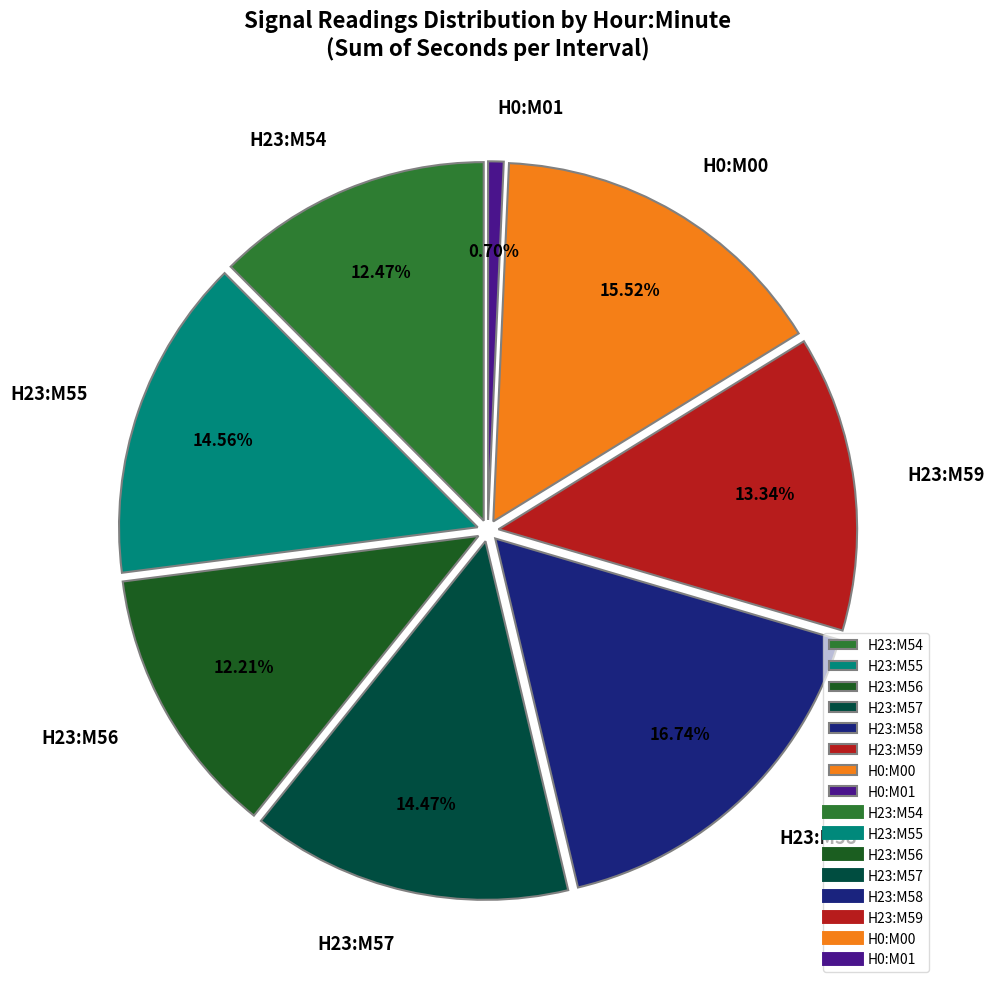

Which has a higher value, H23:M56 or H23:M55?

H23:M55